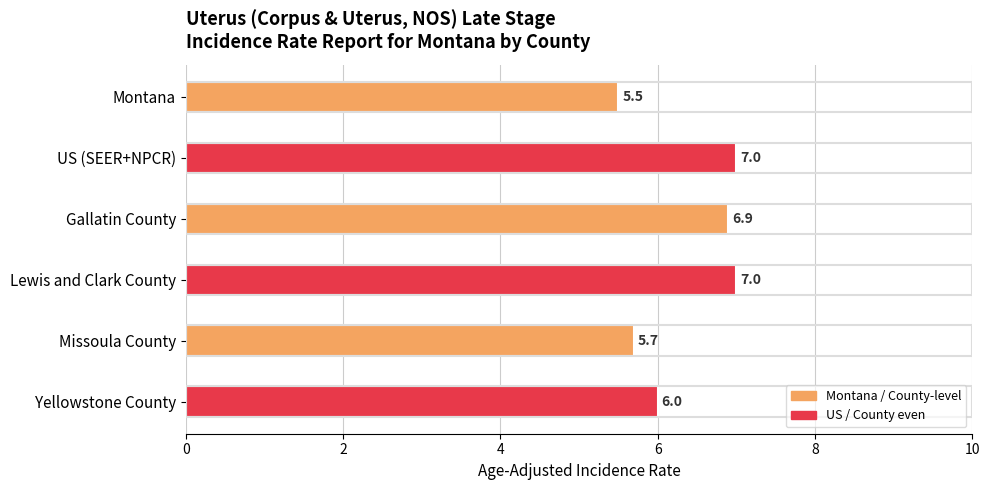

What position from the bottom is Yellowstone County?

1